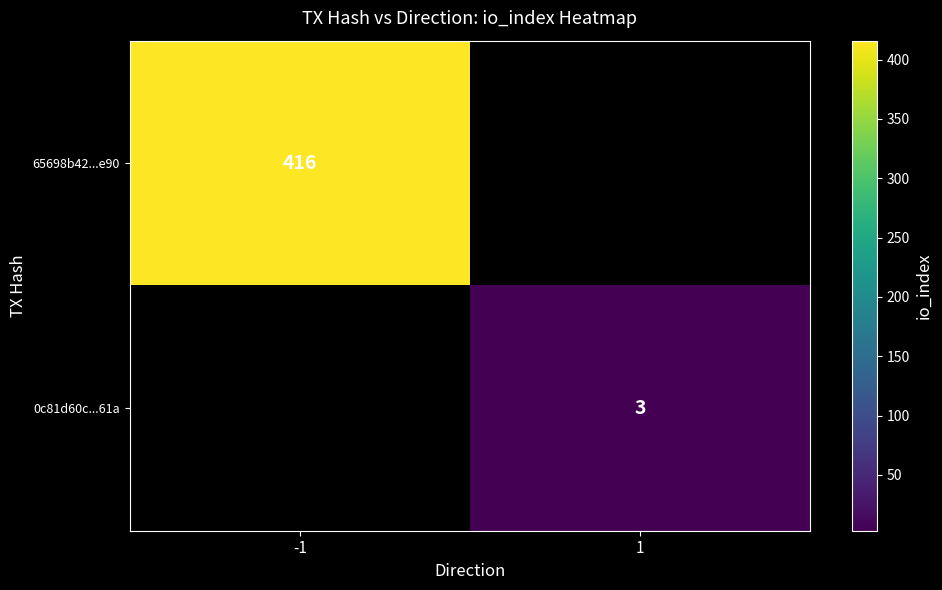

The value of 65698b42...e90 at -1 is 178. True or false?

False